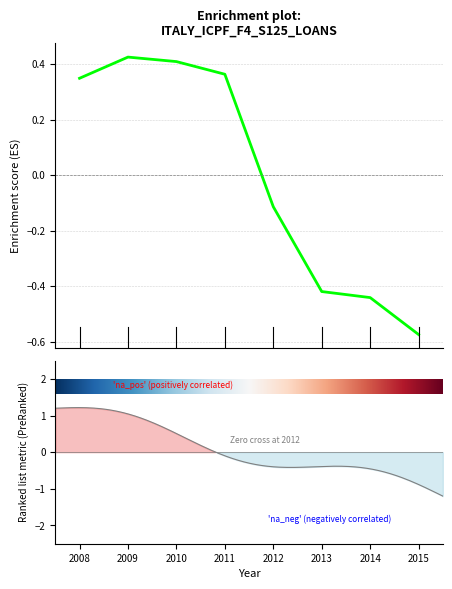

Between 2014 and 2015, which is larger?

2014